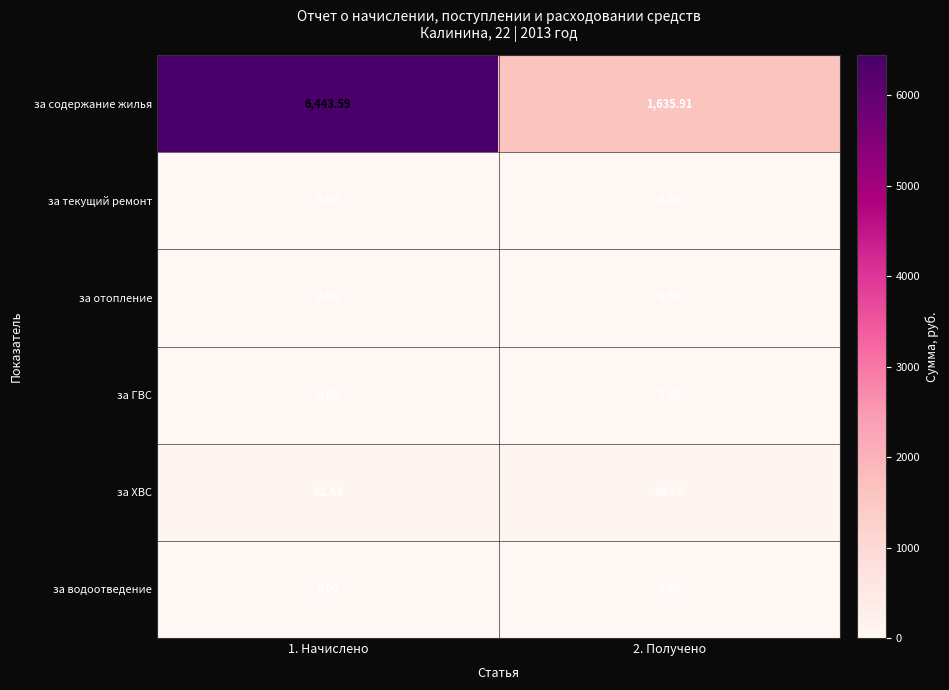

Where is за ГВС nearest to the value 0?

1. Начислено